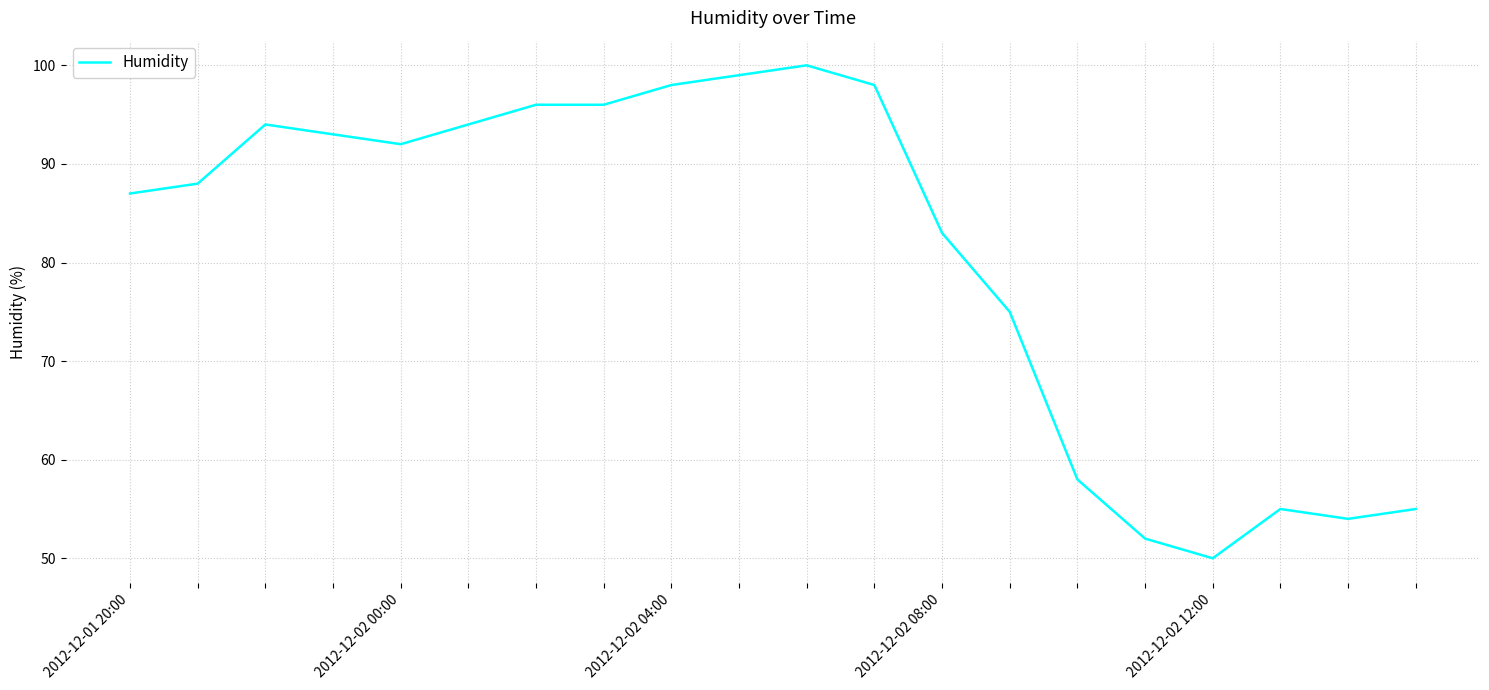

What is the greatest value displayed?

100